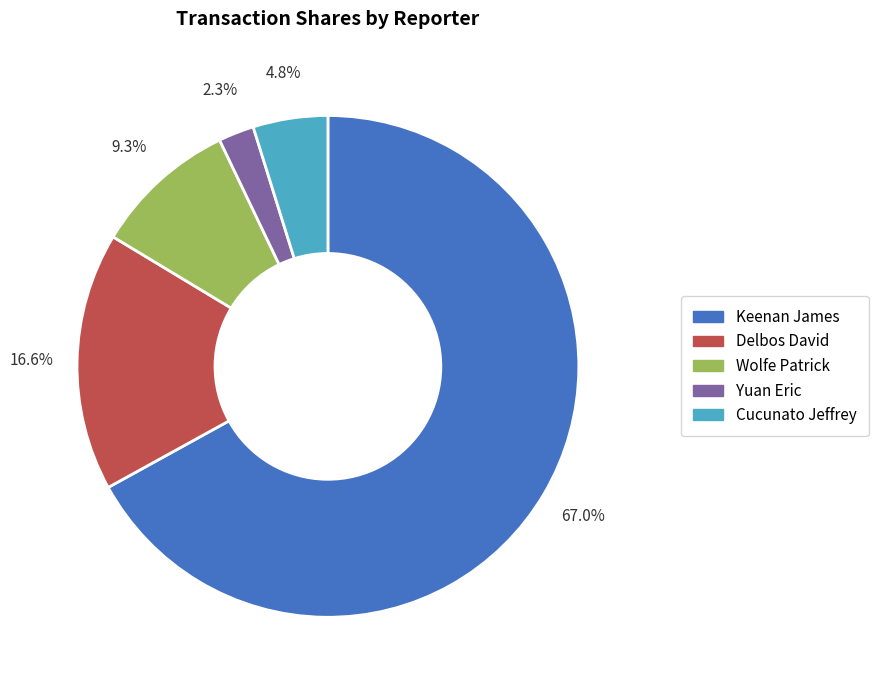

Is there a majority slice in this chart?

Yes